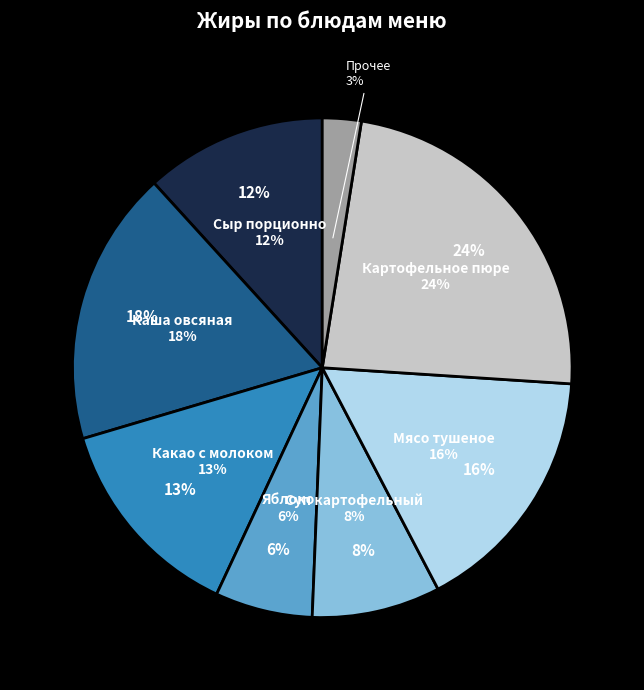

Do Сыр порционно and Огурец соленый together represent more than half of the pie?

No